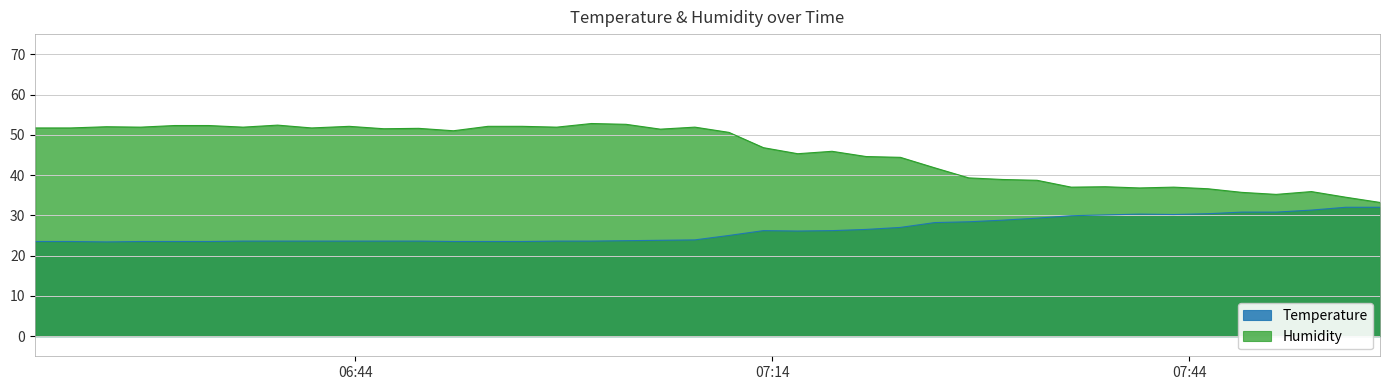

What are all the series names shown in the legend?

Temperature, Humidity